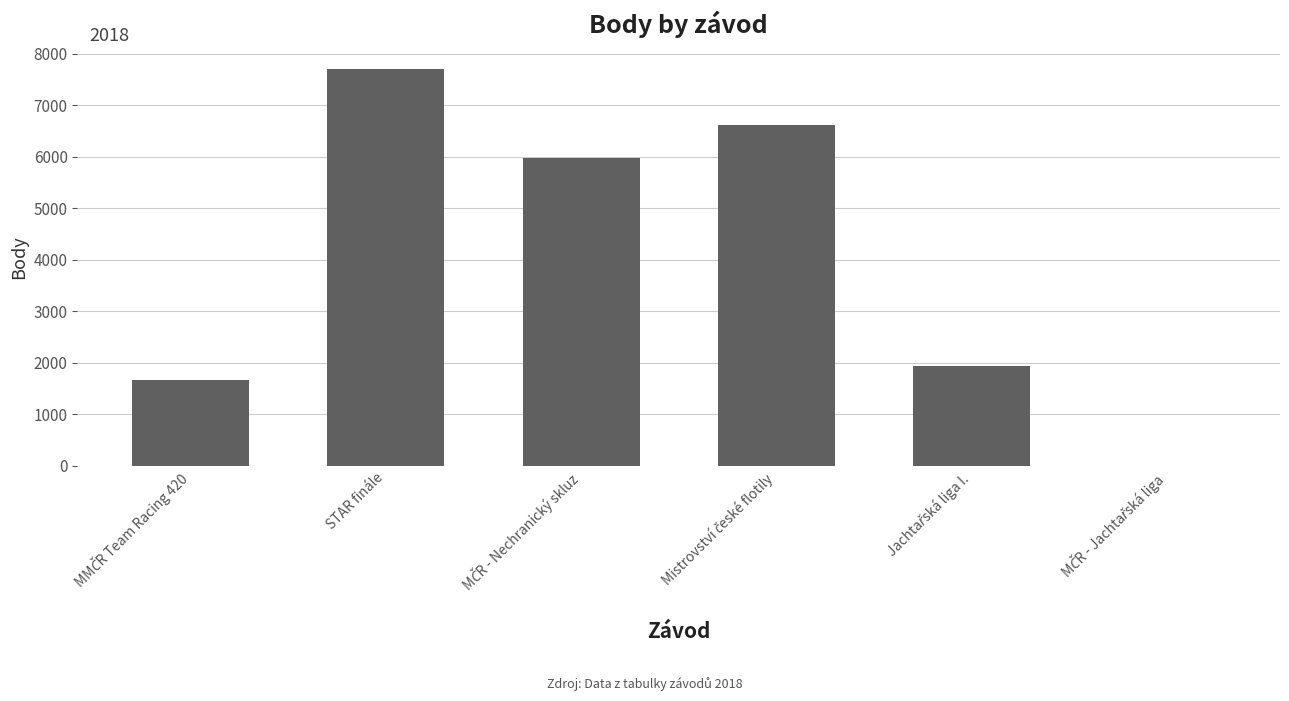

What is the maximum value shown in the chart?

7707